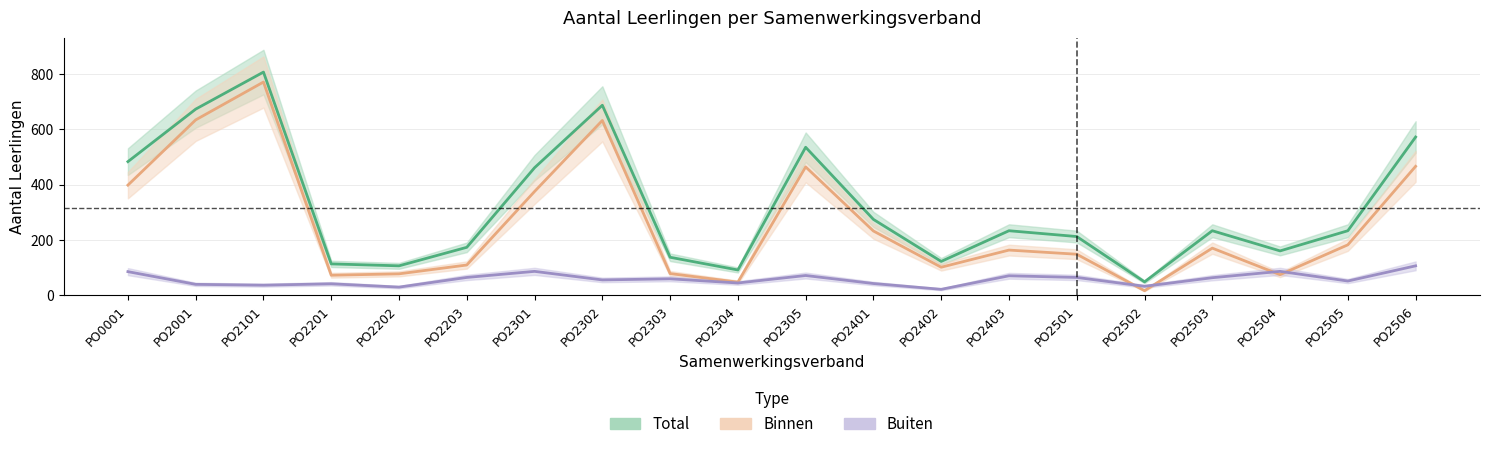

List the series in order of their peak value, lowest first.

Buiten_AANTAL, Binnen_AANTAL, Total_AANTAL